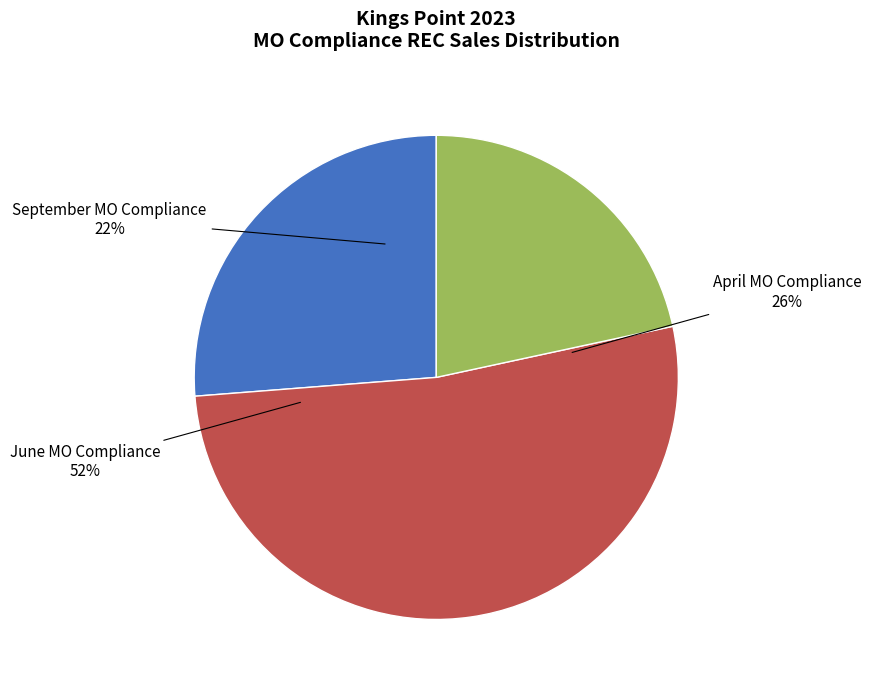

To the nearest percent, what portion does September MO Compliance represent?

22%